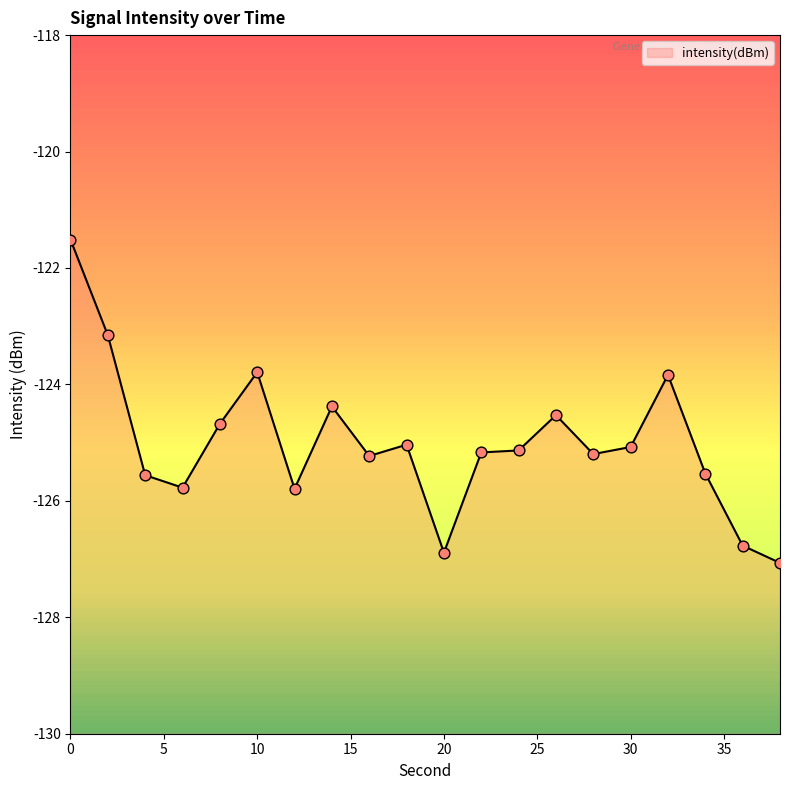

What is the change in value from 8 to 30?

-0.4